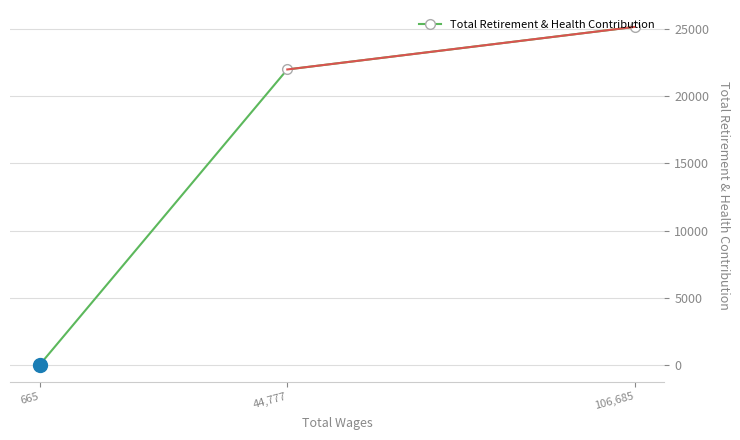

Is this an area chart (filled region under the line)?

No